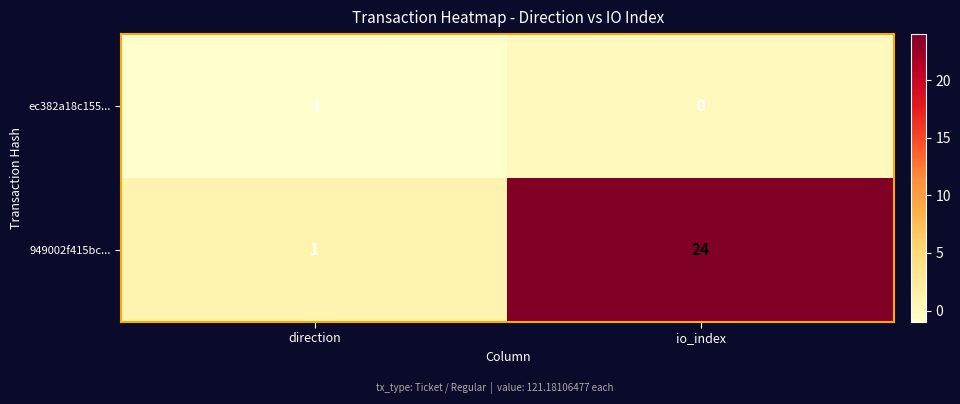

List the series in order of their peak value, highest first.

949002f415bc..., ec382a18c155...